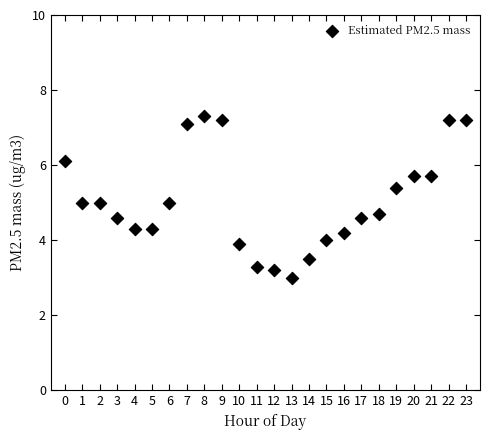

What is the range of Y values (max minus min)?

4.3